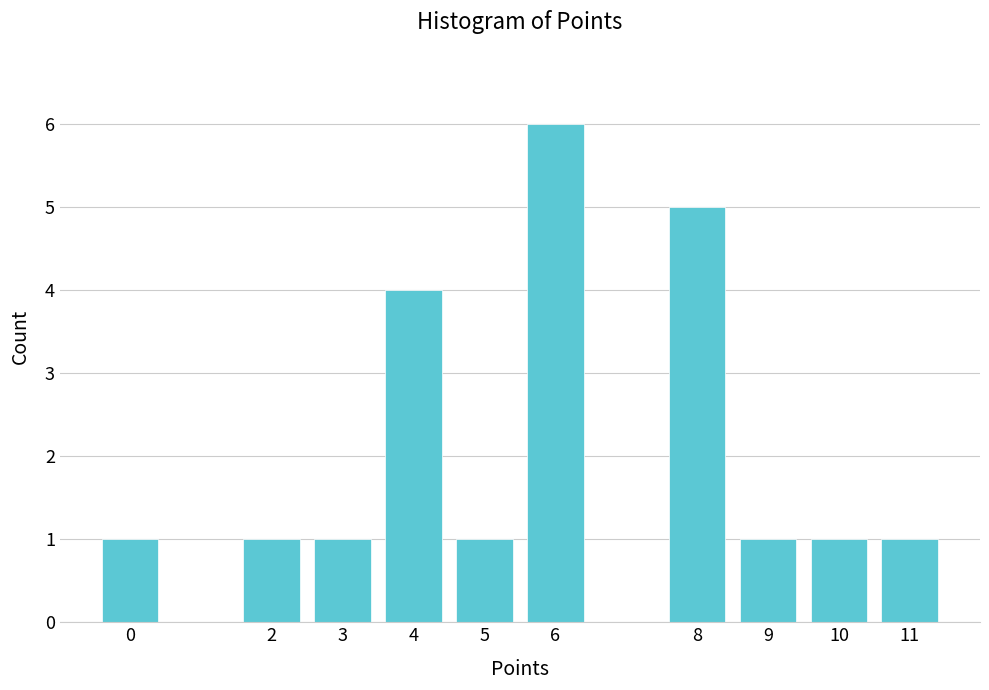

Reading left to right, extract all data points from this chart.

0=1	2=1	3=1	4=4	5=1	6=6	8=5	9=1	10=1	11=1